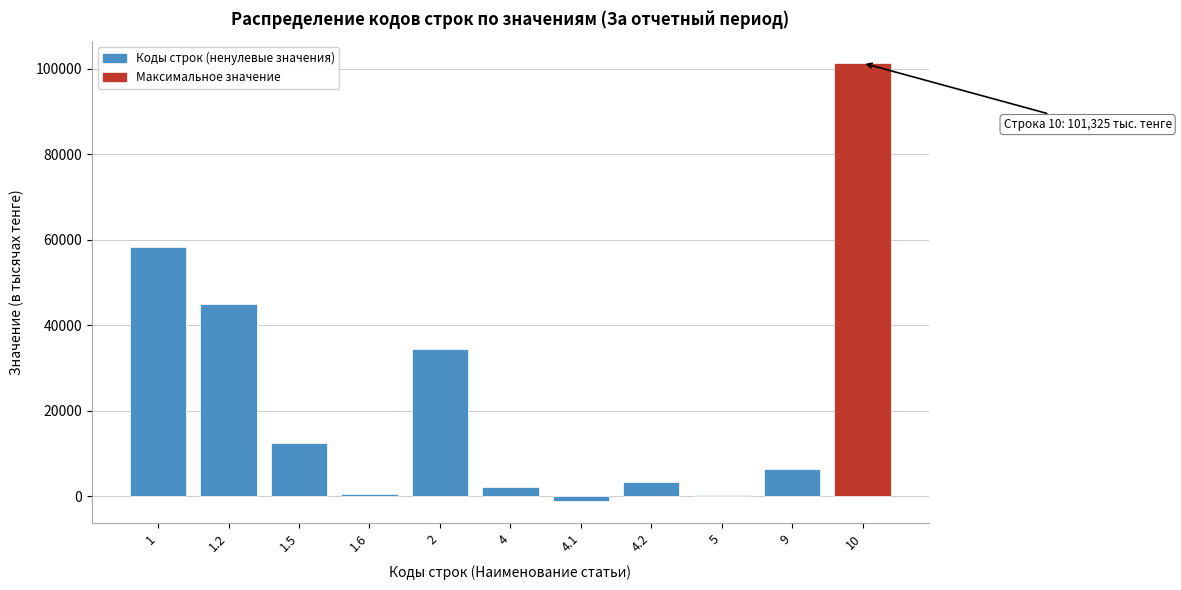

What is the maximum value shown in the chart?

101325